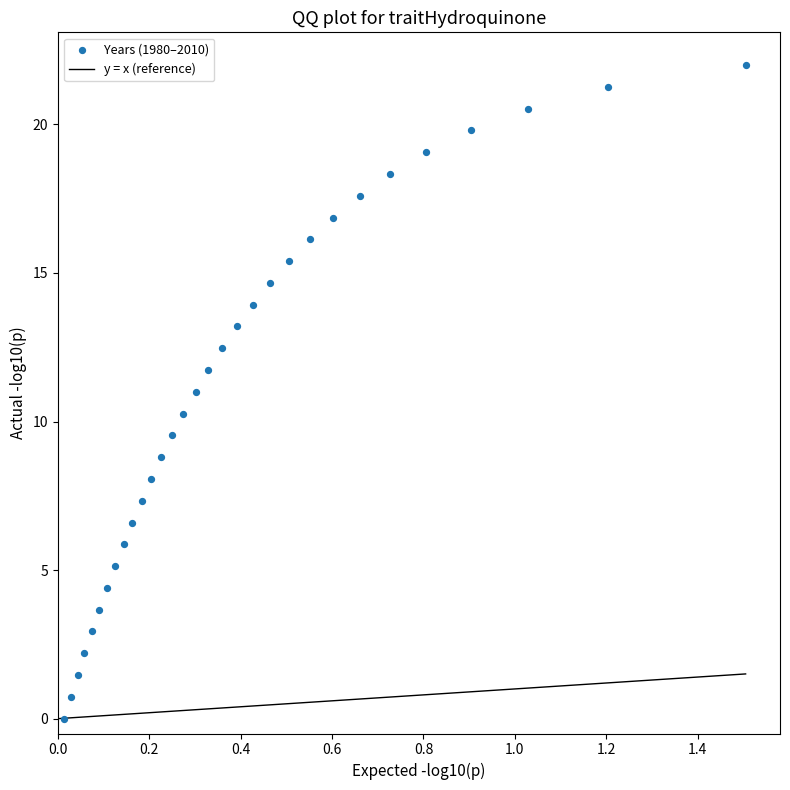

What is the range of Y values (max minus min)?

22.0